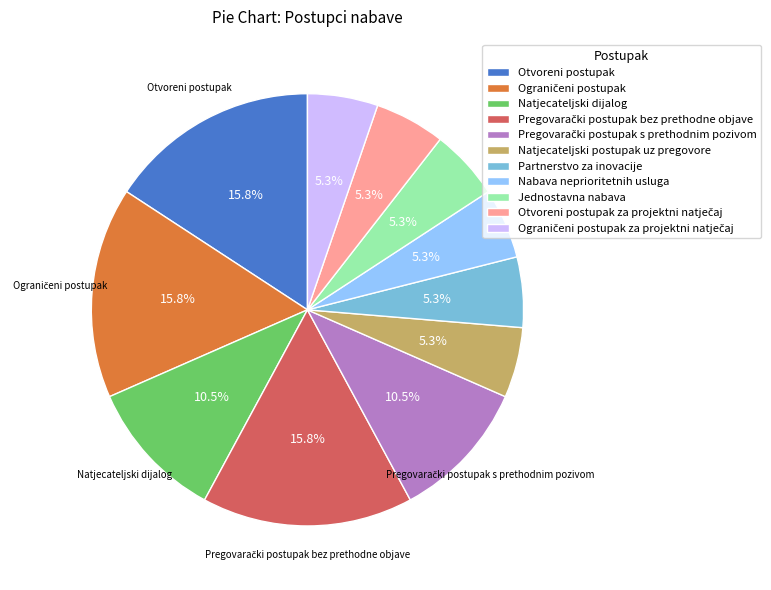

Which has a higher value, Partnerstvo za inovacije or Otvoreni postupak?

Otvoreni postupak